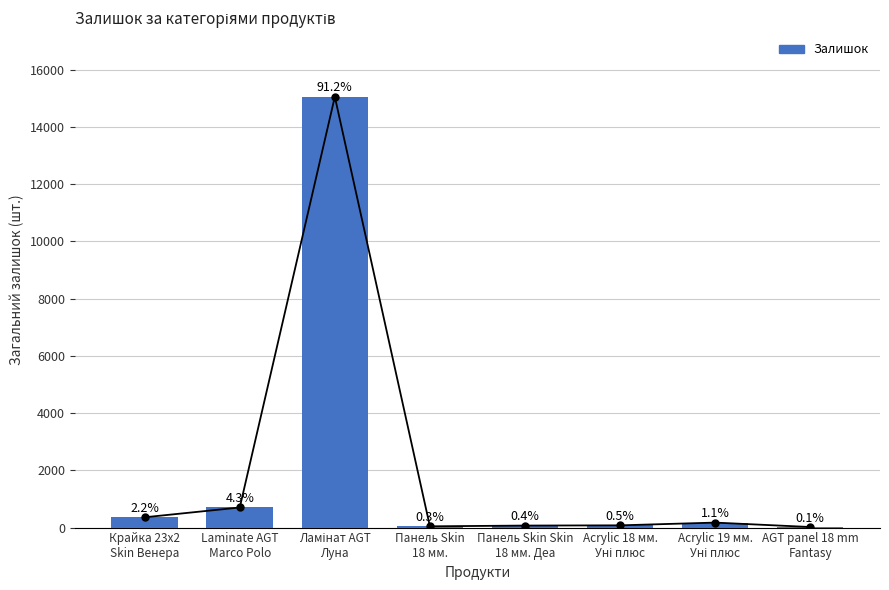

Rank the categories by value from lowest to highest.

AGT panel 18 mm
Fantasy, Панель Skin
18 мм., Панель Skin Skin
18 мм. Деа, Acrylic 18 мм.
Уні плюс, Acrylic 19 мм.
Уні плюс, Крайка 23x2
Skin Венера, Laminate AGT
Marco Polo, Ламінат AGT
Луна